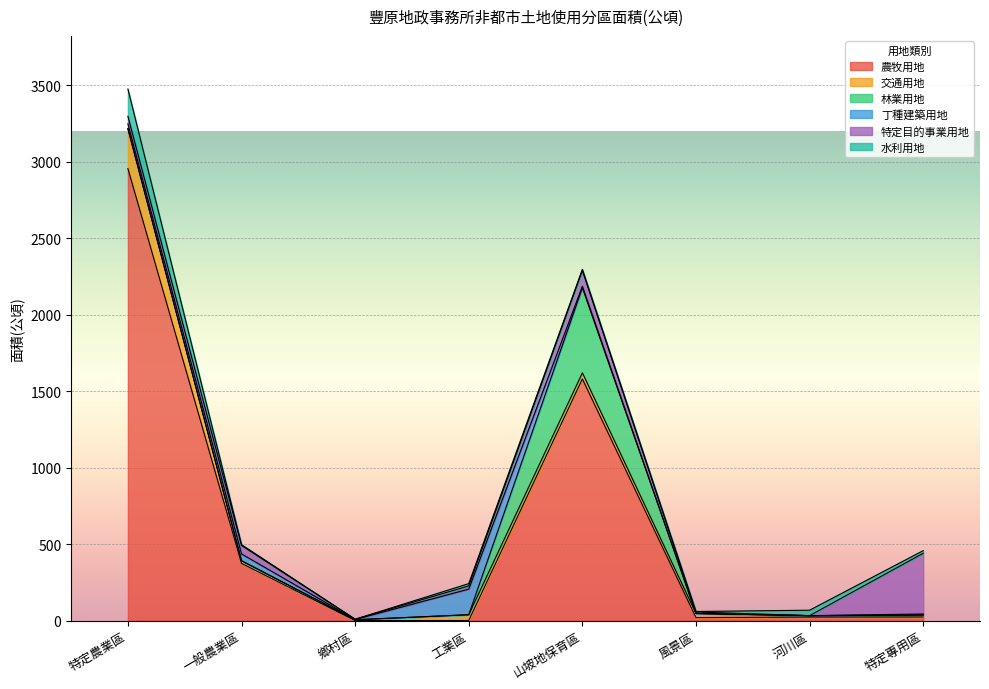

At 特定農業區, list the series in order from largest to smallest.

農牧用地, 交通用地, 水利用地, 特定目的事業用地, 丁種建築用地, 林業用地